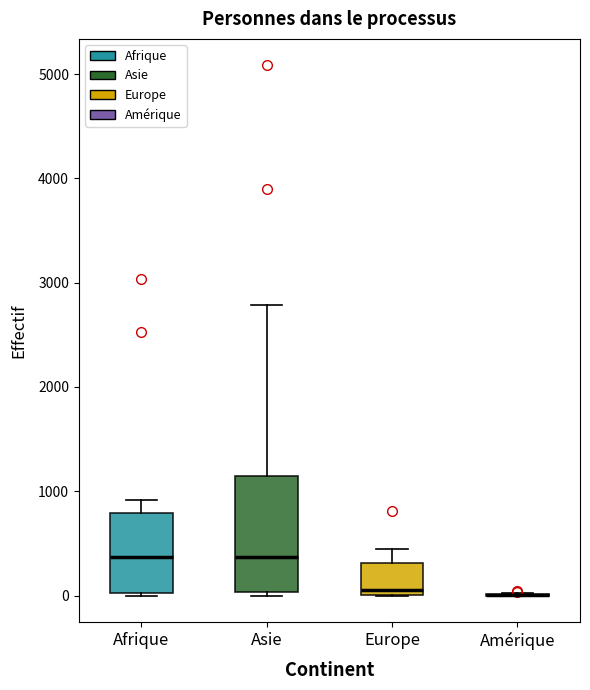

Reading left to right, read every box against the y-axis: the position of its median line, the range the box covers, and the ends of its whiskers. The values are not printed on the chart, so give them approximately, as read against the axis.

Afrique: median 400, box 0 to 800, whiskers 0 to 900
Asie: median 400, box 0 to 1100, whiskers 0 (just below the box's lower edge) to 2800
Europe: median 0 (just above the box's lower edge), box 0 to 300, whiskers 0 to 500
Amérique: box collapsed to a line at 0, whiskers 0 to 0